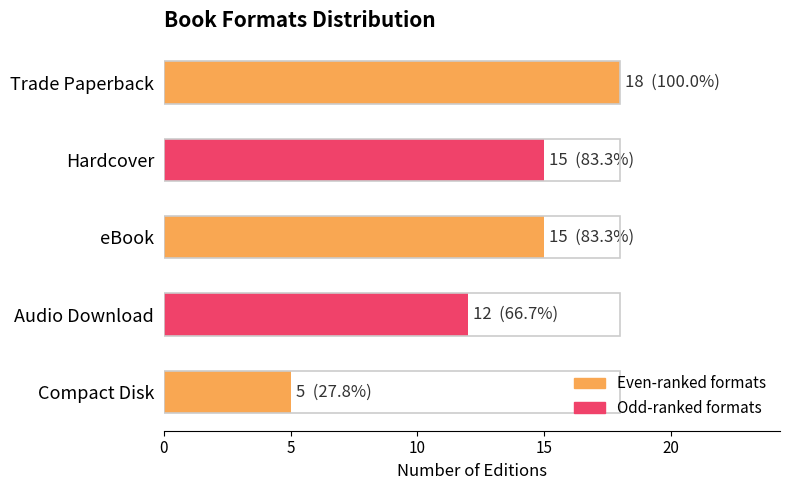

What is the difference between the second highest and minimum values?

10